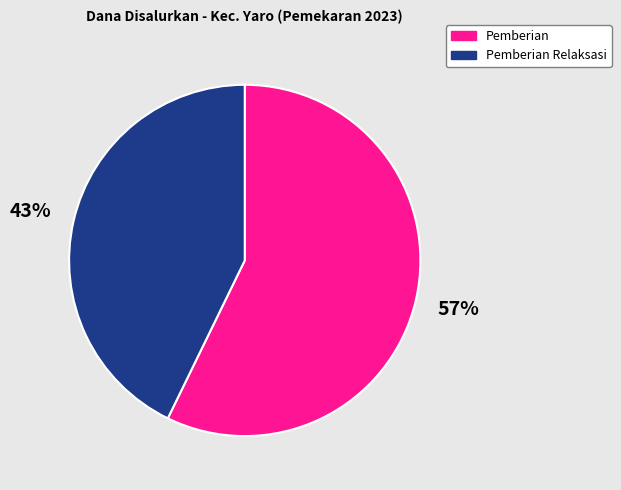

How many slices are in this pie chart?

2